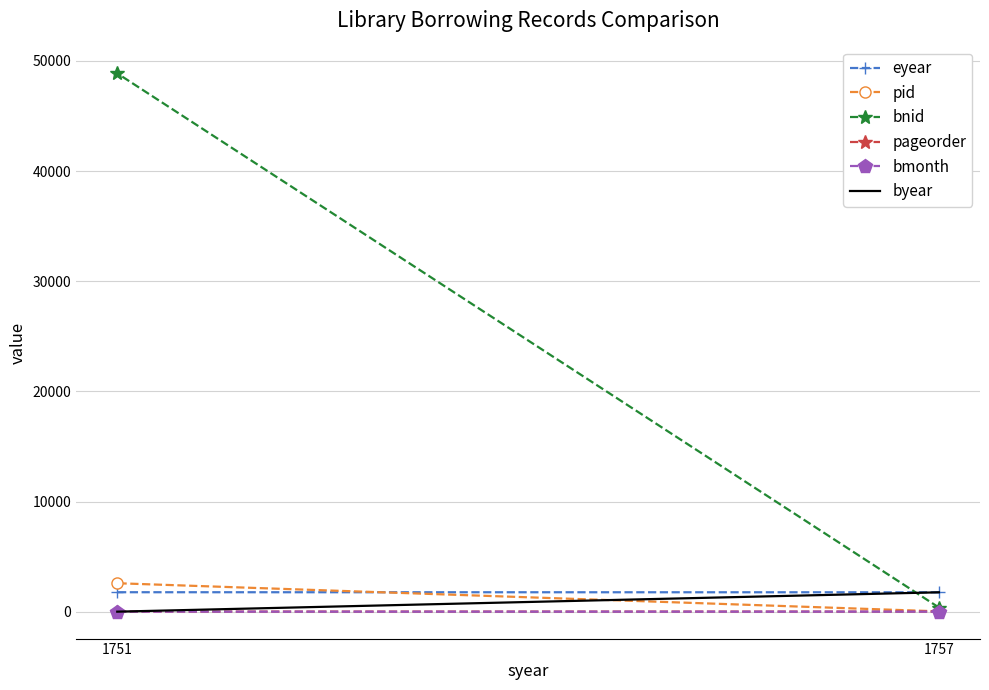

Which has a higher value, 1751 or 1757?

1751